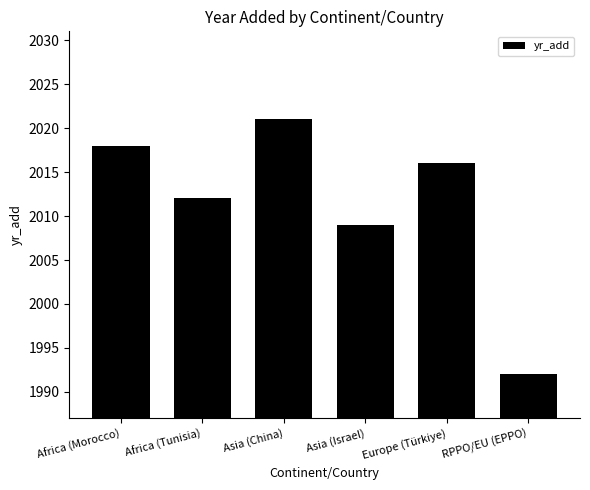

What is the label of the 4th bar from the right?

Asia (China)